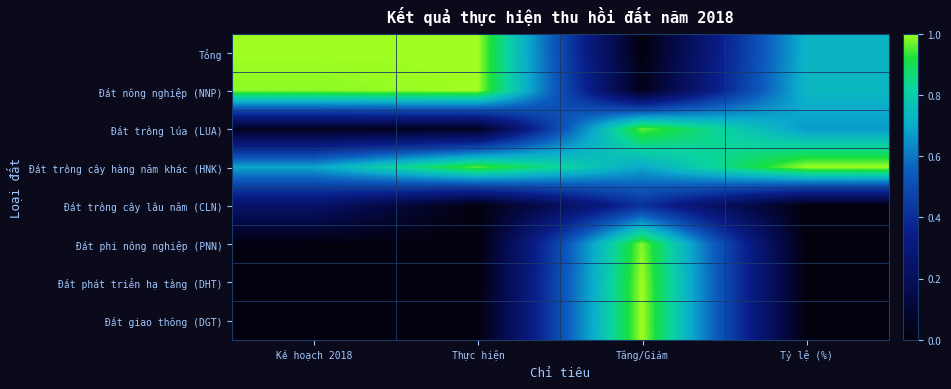

At which category is the sum across all series the highest?

Tăng/Giảm